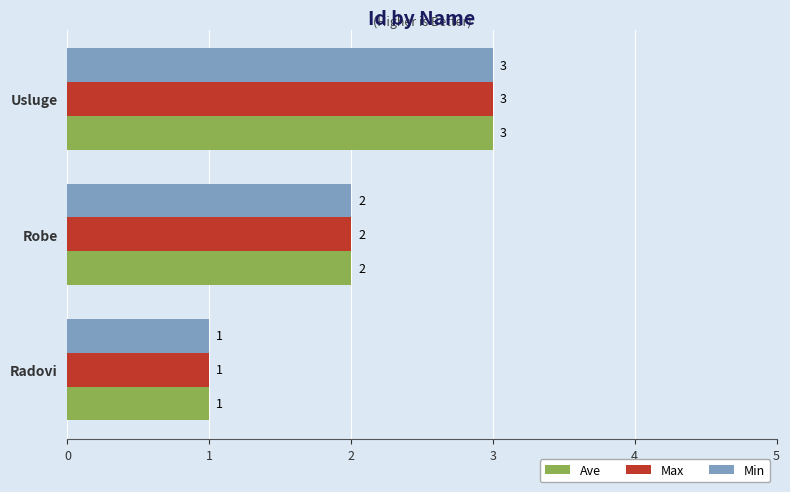

Count the Min values in the range 1 to 3.

3